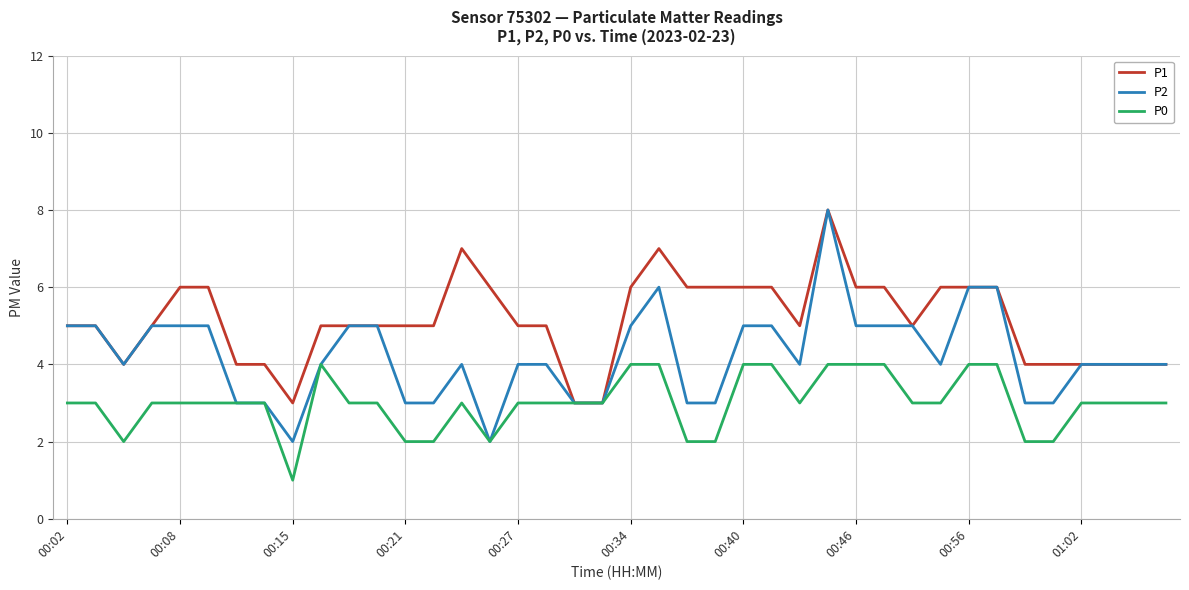

What are all the series names shown in the legend?

P1, P2, P0